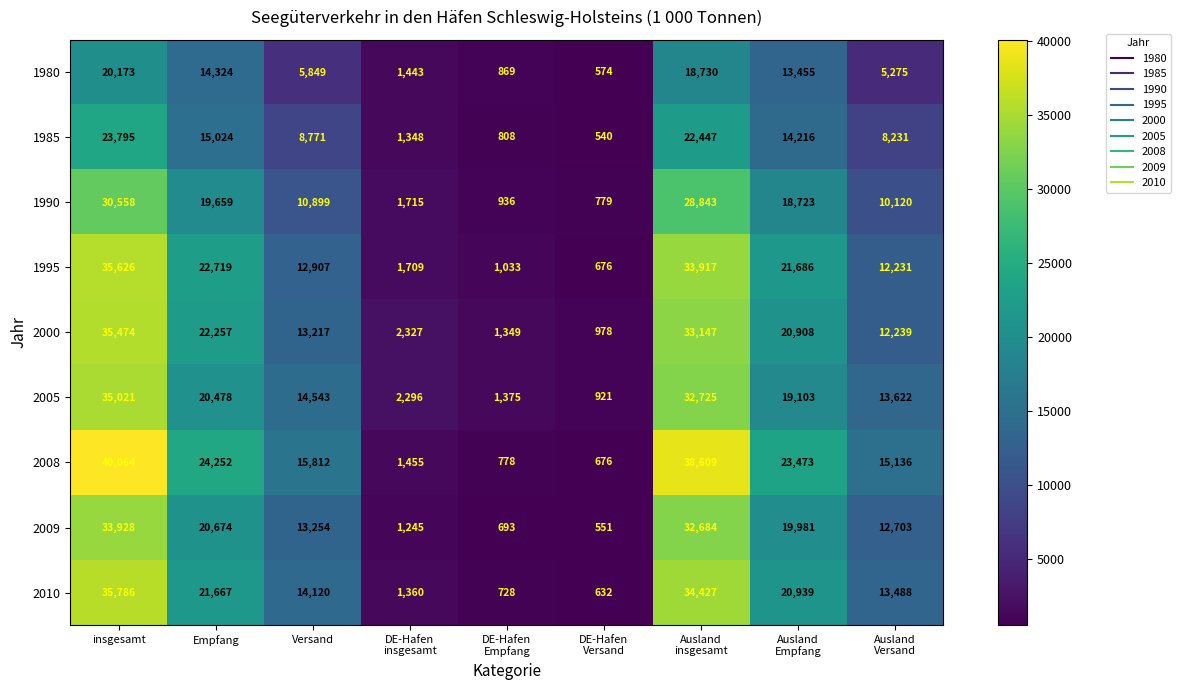

Which label corresponds to the largest value in the chart?

insgesamt